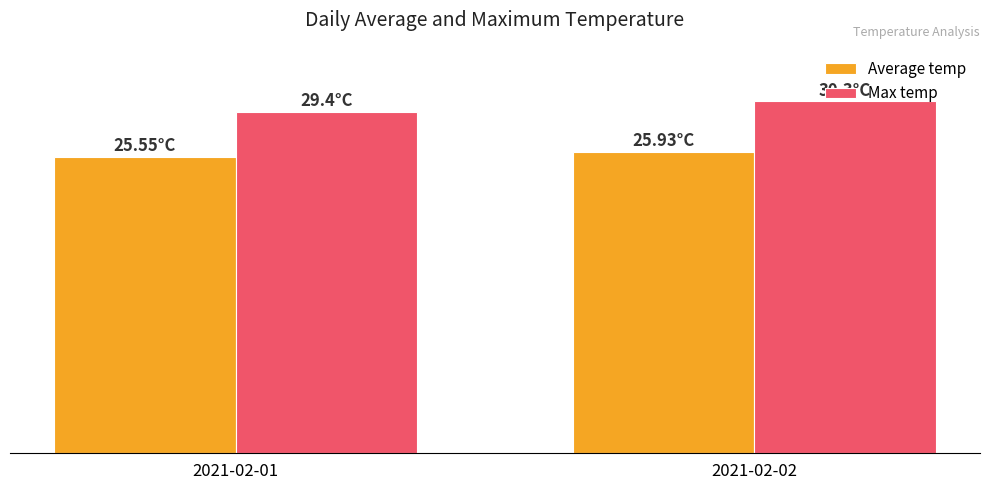

Are the bars horizontal?

No